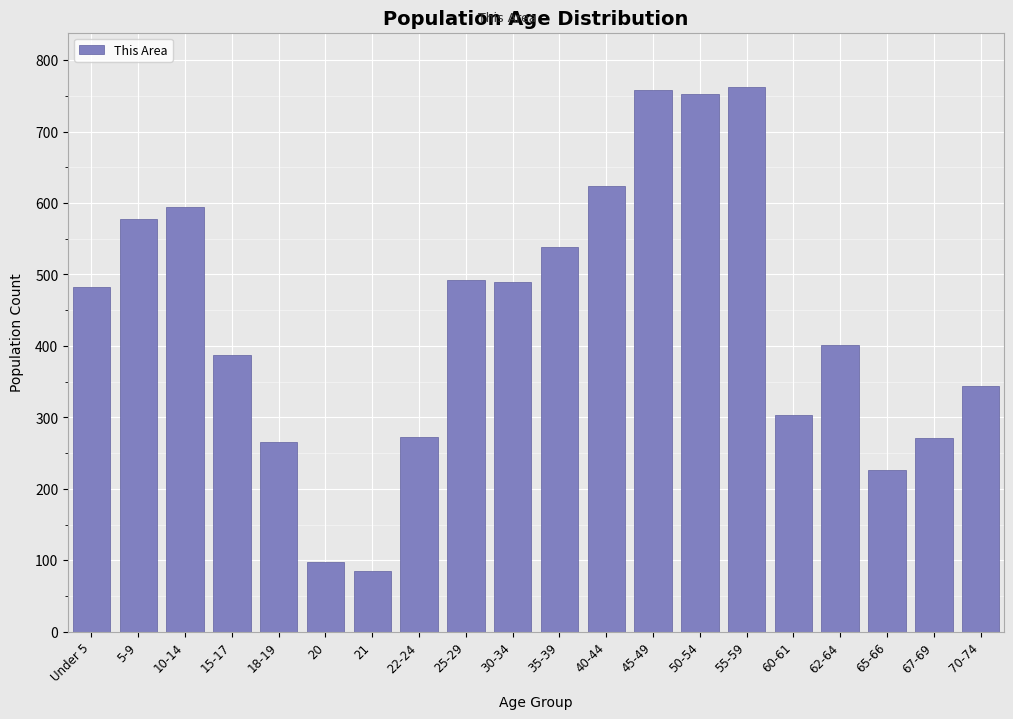

Between 67-69 and 45-49, which is larger?

45-49